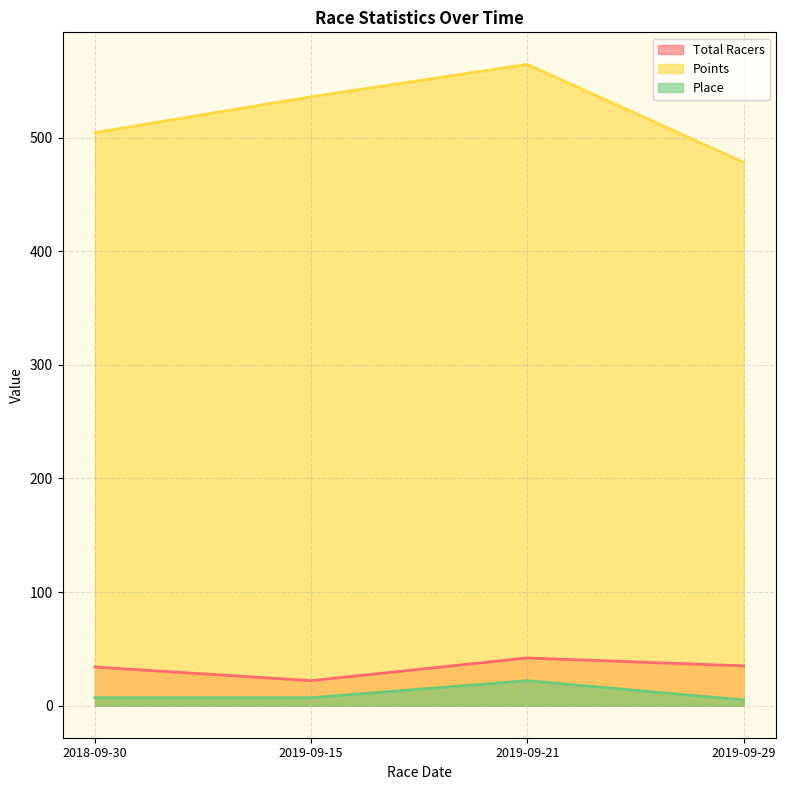

True or false: Points and Place cross at least once.

False